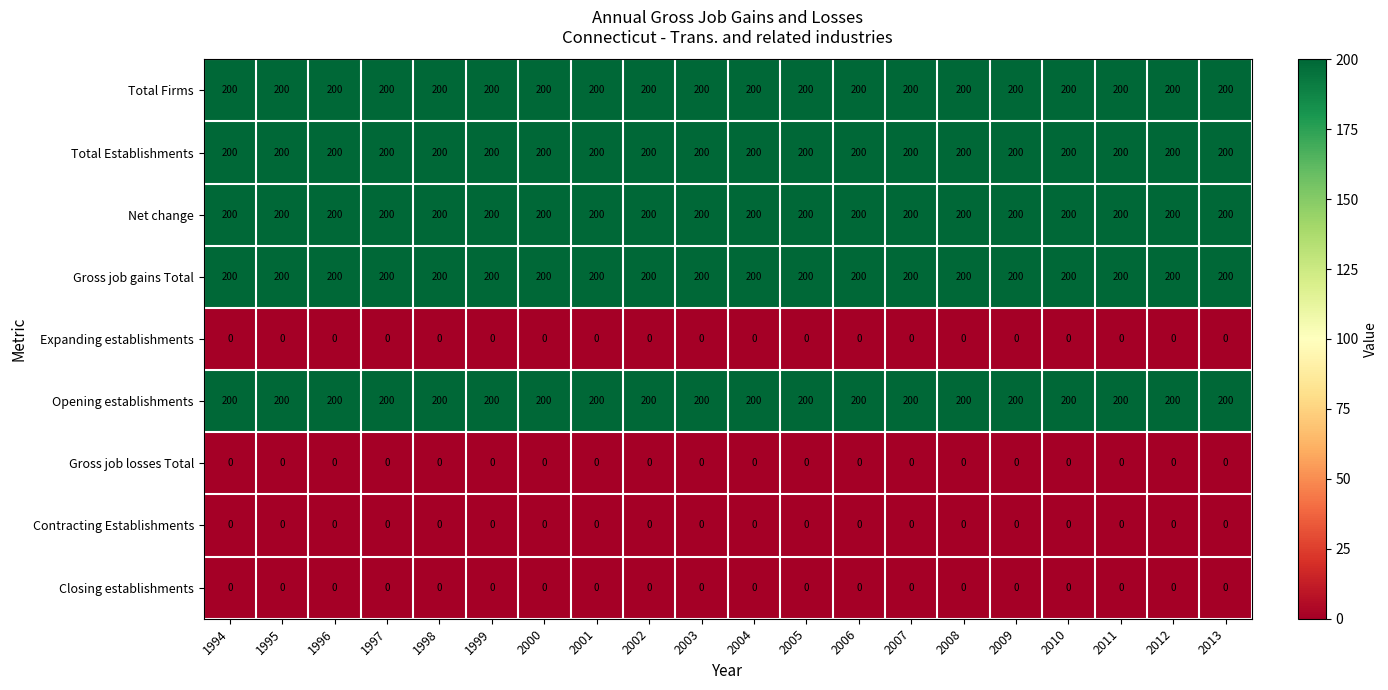

What is the spread (max minus min) of values at 1998?

200